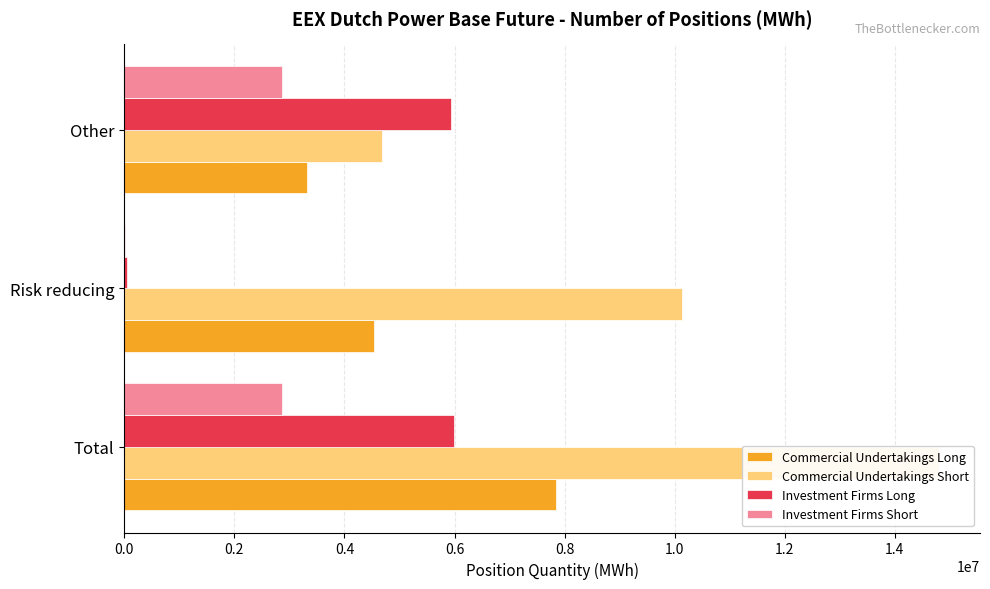

Reading left to right, transcribe all the data shown in this chart.

Commercial Undertakings Long: 0.0=7850923	0.2=4527656	0.4=3323267
Commercial Undertakings Short: 0.0=14807359	0.2=10131290	0.4=4676069
Investment Firms Long: 0.0=5997244	0.2=52732	0.4=5944512
Investment Firms Short: 0.0=2872763	0.2=6627	0.4=2866136